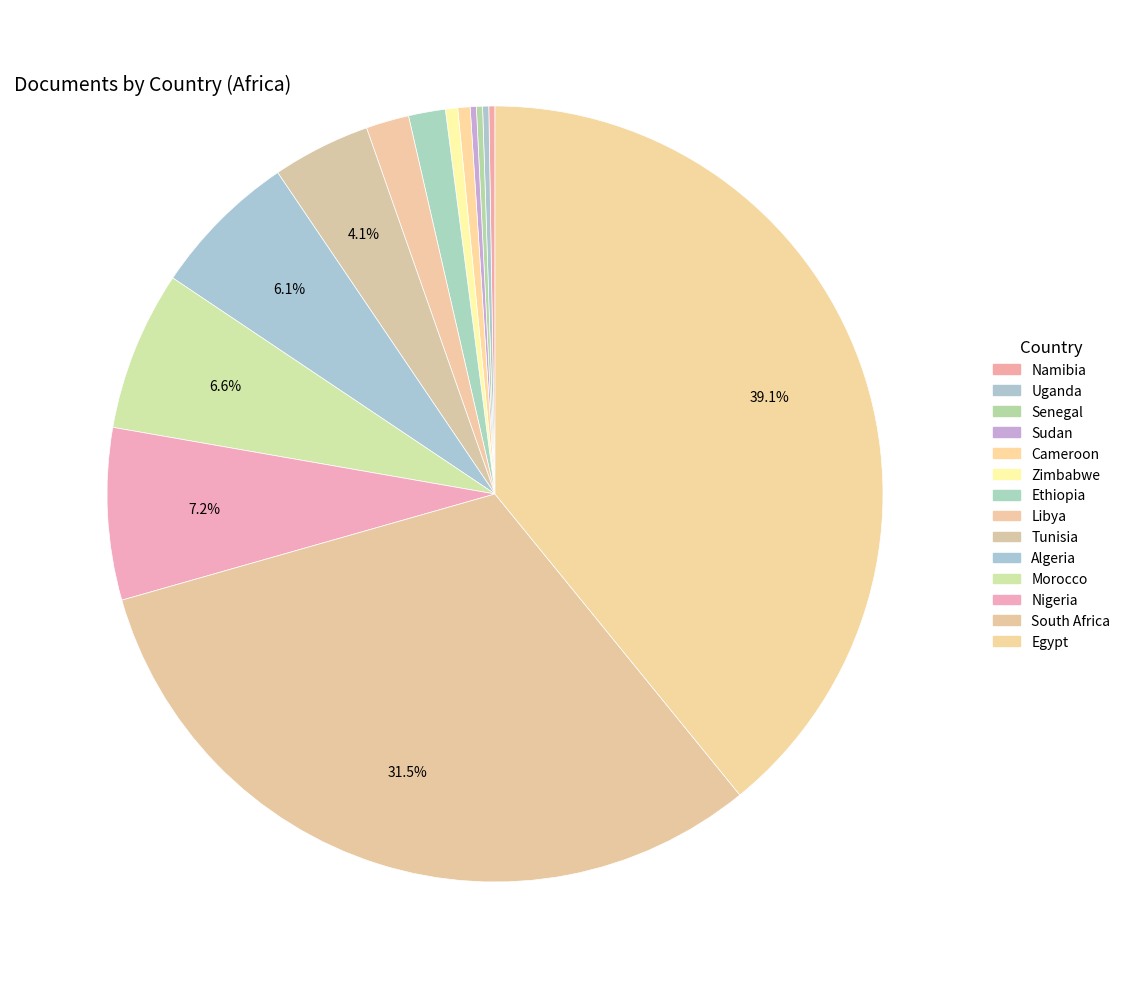

What percentage is the Nigeria slice, to the nearest percent?

7%